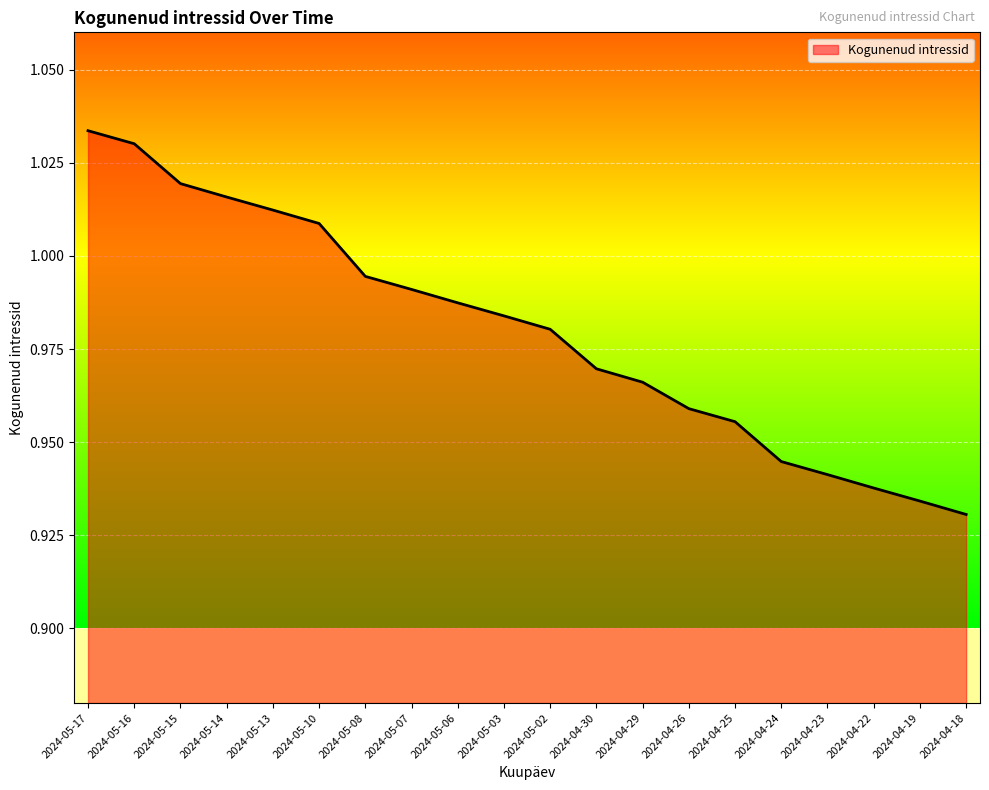

True or false: the data shows 0.2 at 2024-04-23.

False